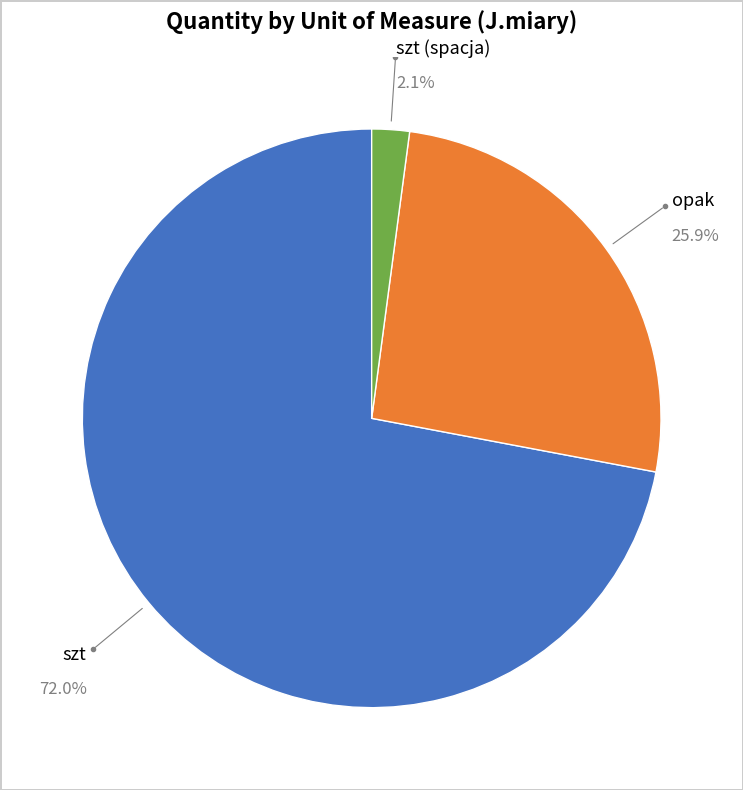

How many slices are in this pie chart?

3